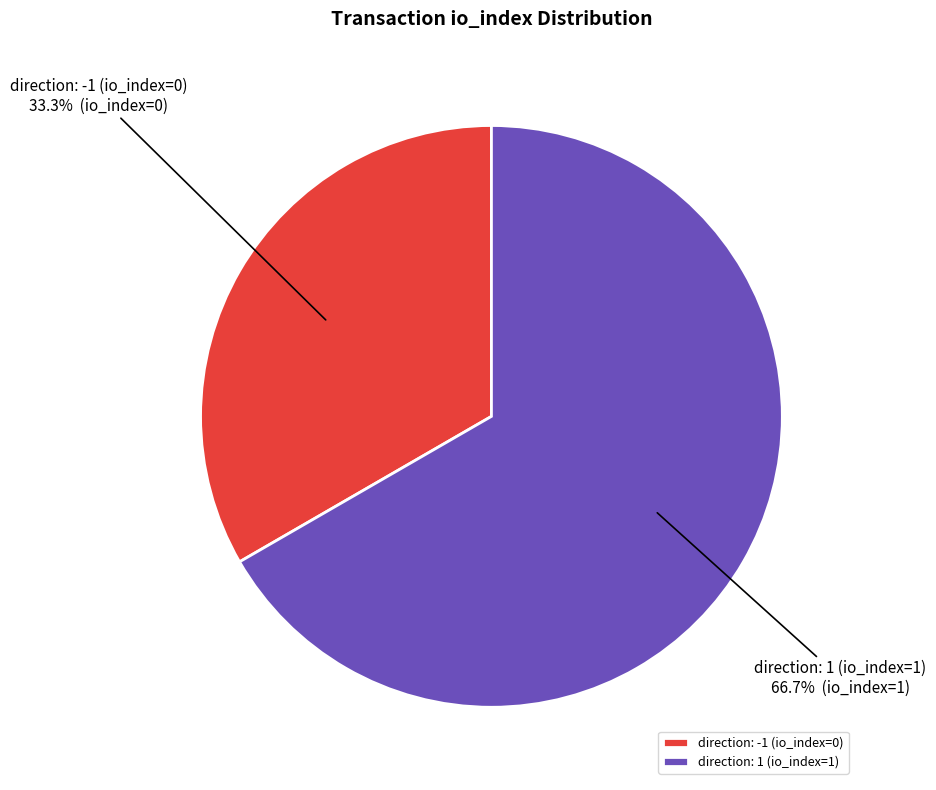

To the nearest percent, what is the difference between the largest and smallest slice percentages?

33%